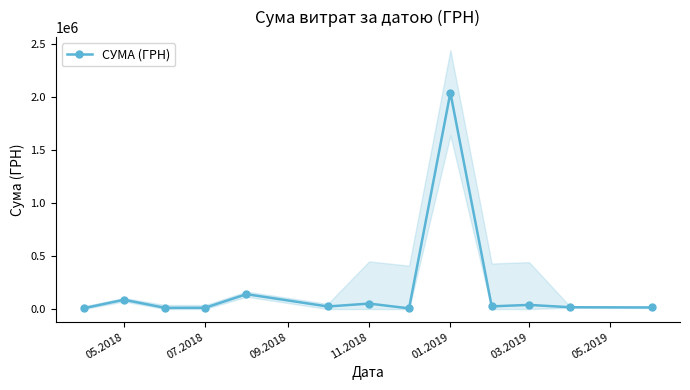

What is the sum of all values?

2475576.7